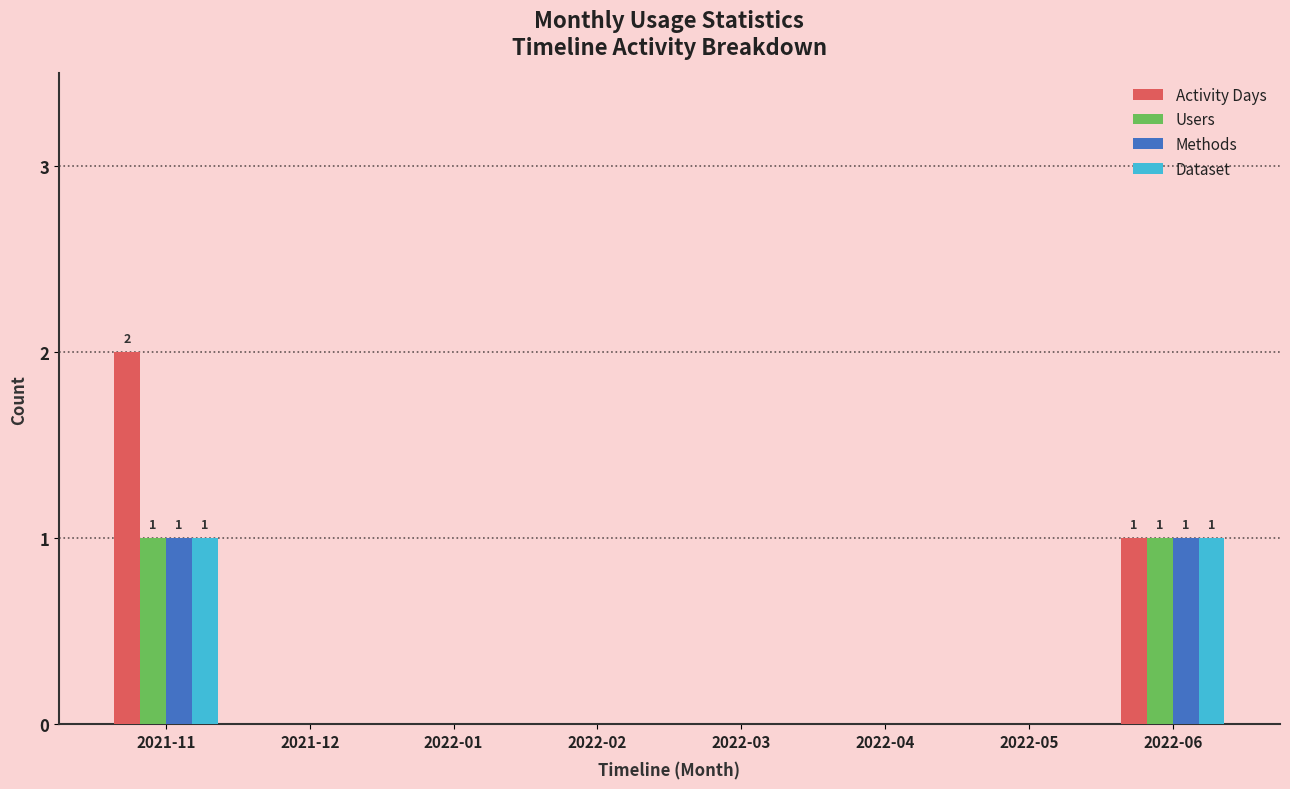

True or false: Users has a value of 0 at 2022-03.

True